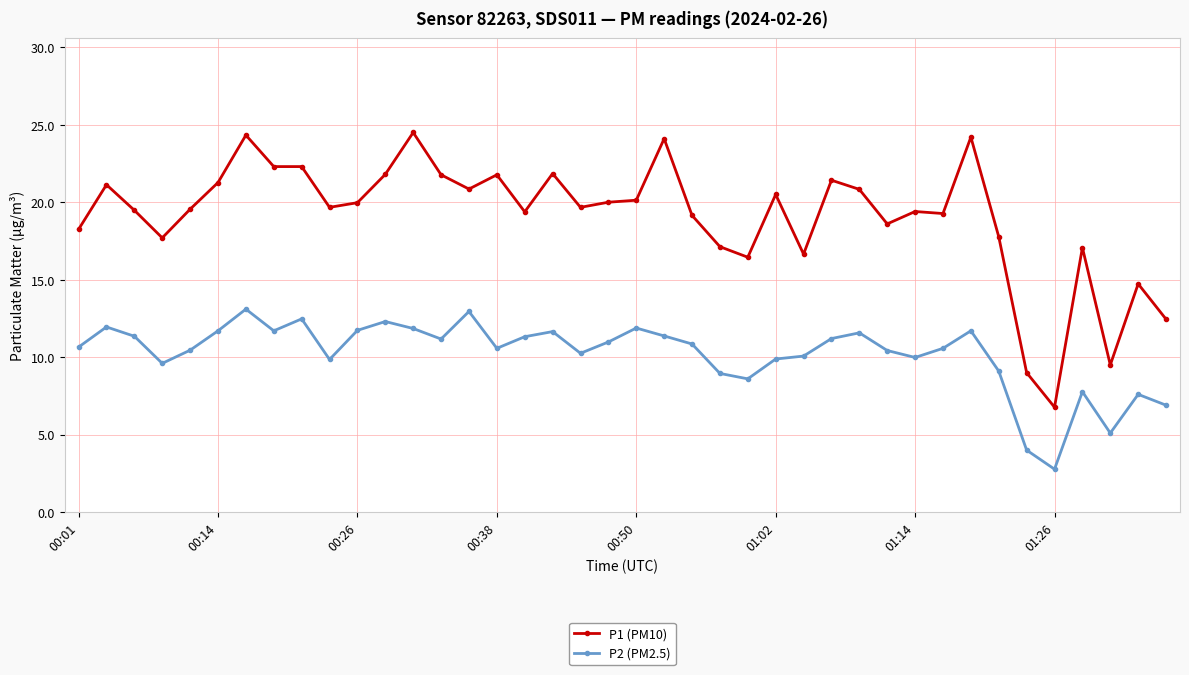

What is the value of the P2 (PM2.5) point at the 38th from the left?

5.1